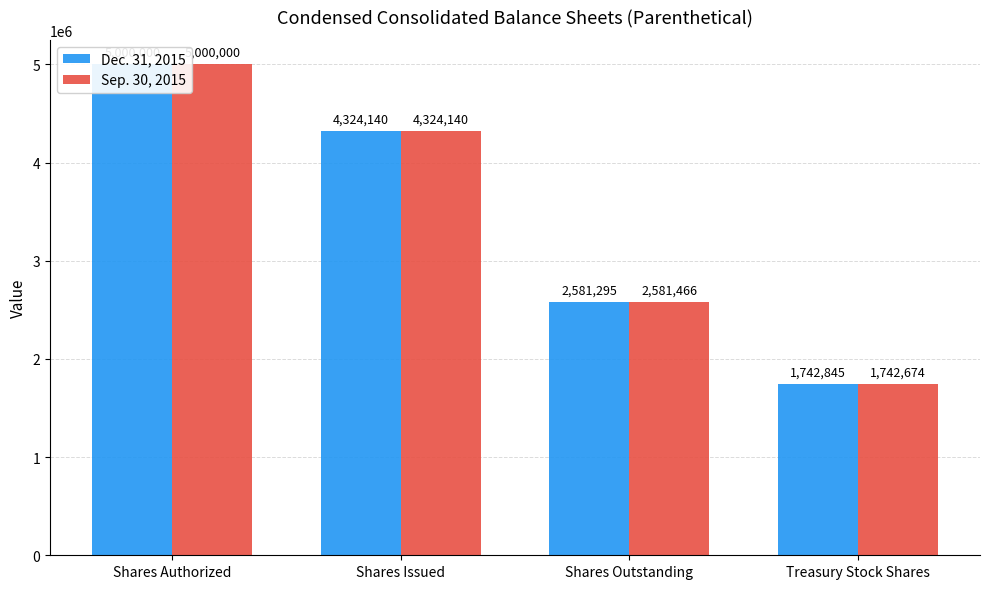

At which category does the chart reach its minimum across all series?

Treasury Stock Shares